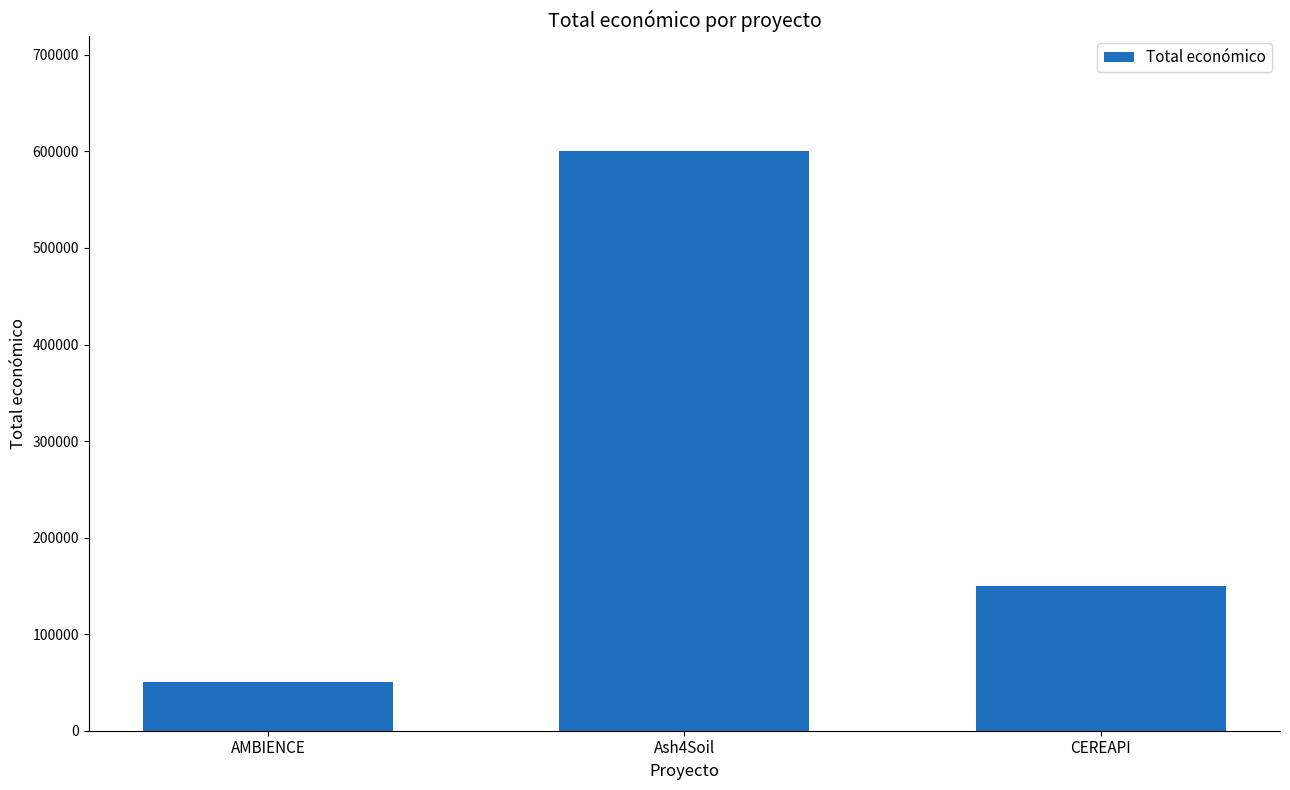

The chart shows a value of 309957 at Ash4Soil. True or false?

False